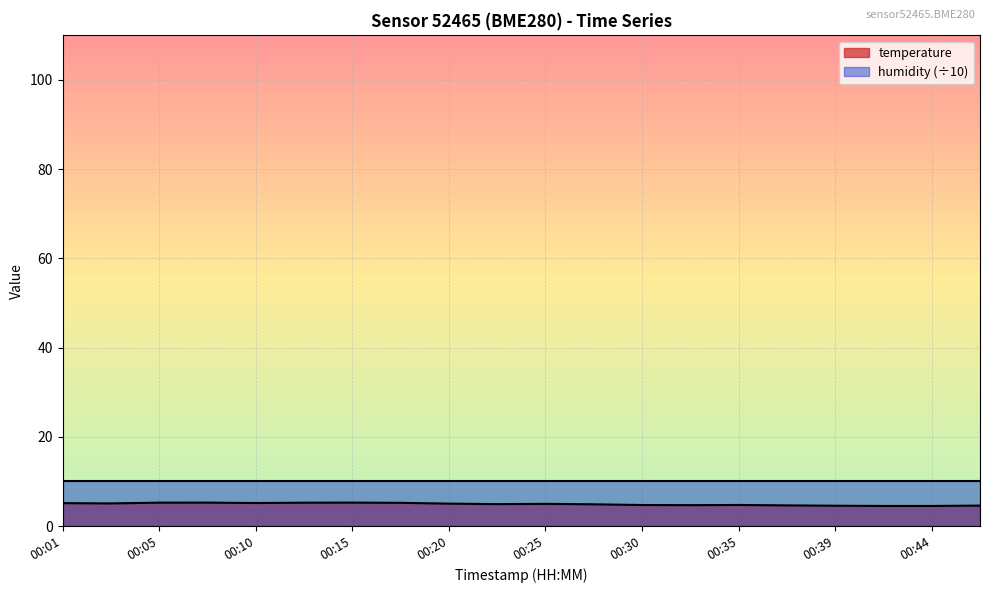

What is the sum of the values at 00:30 and 00:22?

9.6